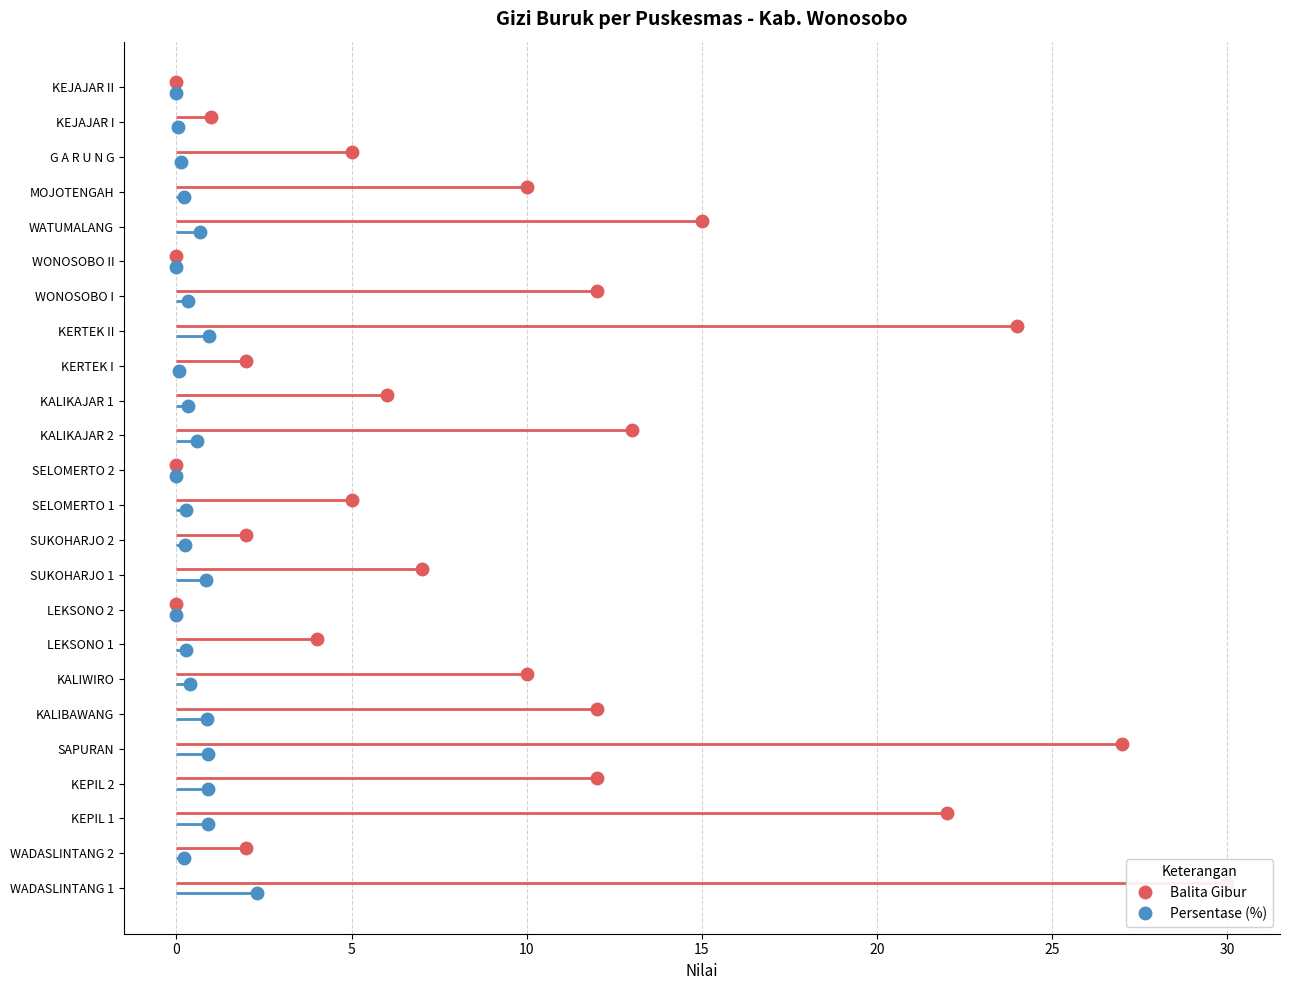

Reading left to right, what are all the values shown in this chart?

Balita Gibur: WADASLINTANG 1=30.0	WADASLINTANG 2=2.0	KEPIL 1=22.0	KEPIL 2=12.0	SAPURAN=27.0	KALIBAWANG=12.0	KALIWIRO=10.0	LEKSONO 1=4.0	LEKSONO 2=0.0	SUKOHARJO 1=7.0	SUKOHARJO 2=2.0	SELOMERTO 1=5.0	SELOMERTO 2=0.0	KALIKAJAR 2=13.0	KALIKAJAR 1=6.0	KERTEK I=2.0	KERTEK II=24.0	WONOSOBO I=12.0	WONOSOBO II=0.0	WATUMALANG=15.0	MOJOTENGAH=10.0	G A R U N G=5.0	KEJAJAR I=1.0	KEJAJAR II=0.0
Persentase (%): WADASLINTANG 1=2.3	WADASLINTANG 2=0.2	KEPIL 1=0.9	KEPIL 2=0.9	SAPURAN=0.9	KALIBAWANG=0.9	KALIWIRO=0.4	LEKSONO 1=0.3	LEKSONO 2=0.0	SUKOHARJO 1=0.8	SUKOHARJO 2=0.2	SELOMERTO 1=0.3	SELOMERTO 2=0.0	KALIKAJAR 2=0.6	KALIKAJAR 1=0.3	KERTEK I=0.1	KERTEK II=0.9	WONOSOBO I=0.3	WONOSOBO II=0.0	WATUMALANG=0.7	MOJOTENGAH=0.2	G A R U N G=0.1	KEJAJAR I=0.1	KEJAJAR II=0.0